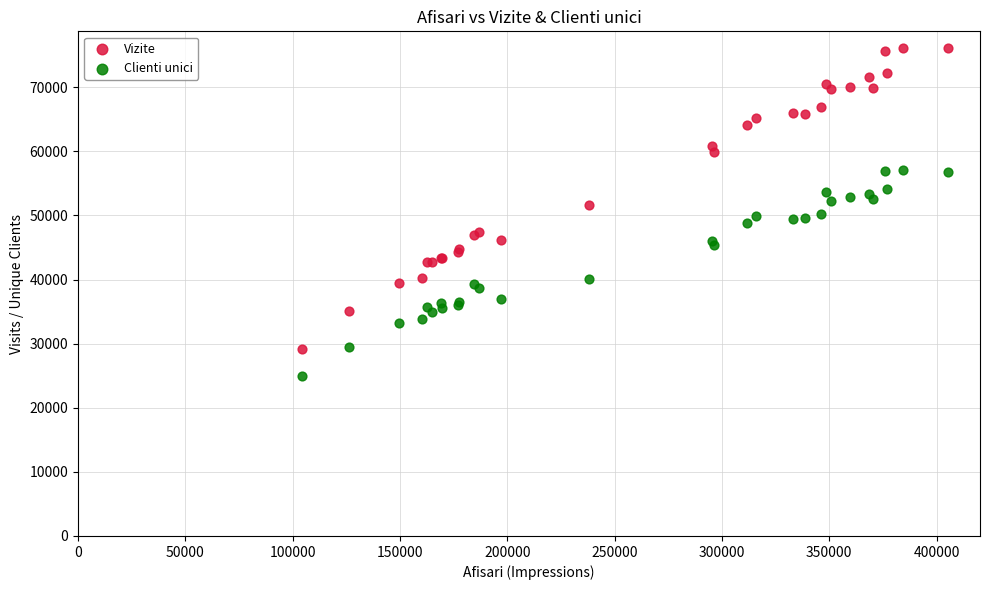

Which series has the largest Y range (max minus min)?

Vizite